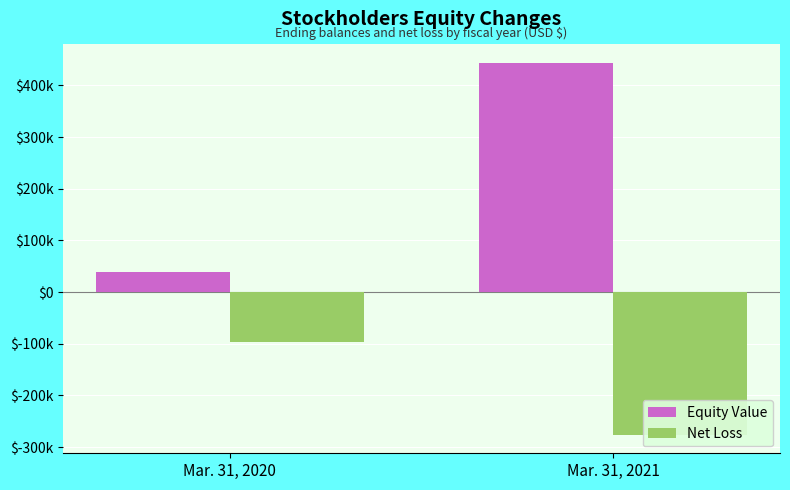

Rank the series at Mar. 31, 2020 from highest to lowest value.

Equity Value, Net Loss